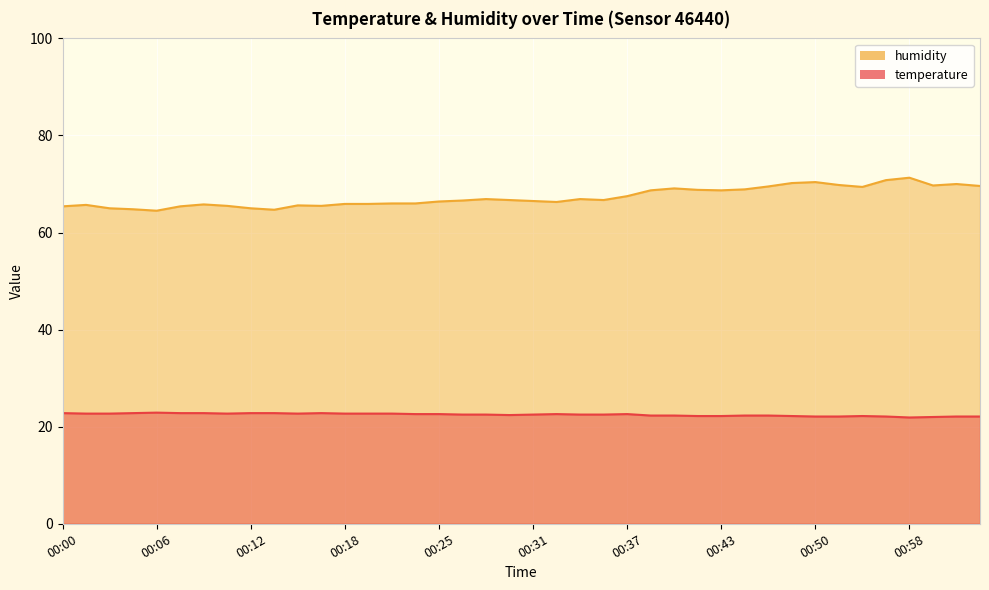

Reading right to left, transcribe all the data shown in this chart.

temperature: 22.1	22.1	22.0	21.9	22.1	22.2	22.1	22.1	22.2	22.3	22.3	22.2	22.2	22.3	22.3	22.6	22.5	22.5	22.6	22.5	22.4	22.5	22.5	22.6	22.6	22.7	22.7	22.7	22.8	22.7	22.8	22.8	22.7	22.8	22.8	22.9	22.8	22.7	22.7	22.8
humidity: 69.6	70.0	69.7	71.3	70.8	69.4	69.8	70.4	70.2	69.5	68.9	68.7	68.8	69.1	68.7	67.5	66.7	66.9	66.3	66.5	66.7	66.9	66.6	66.4	66.0	66.0	65.9	65.9	65.5	65.6	64.7	65.0	65.5	65.8	65.4	64.5	64.8	65.0	65.7	65.4